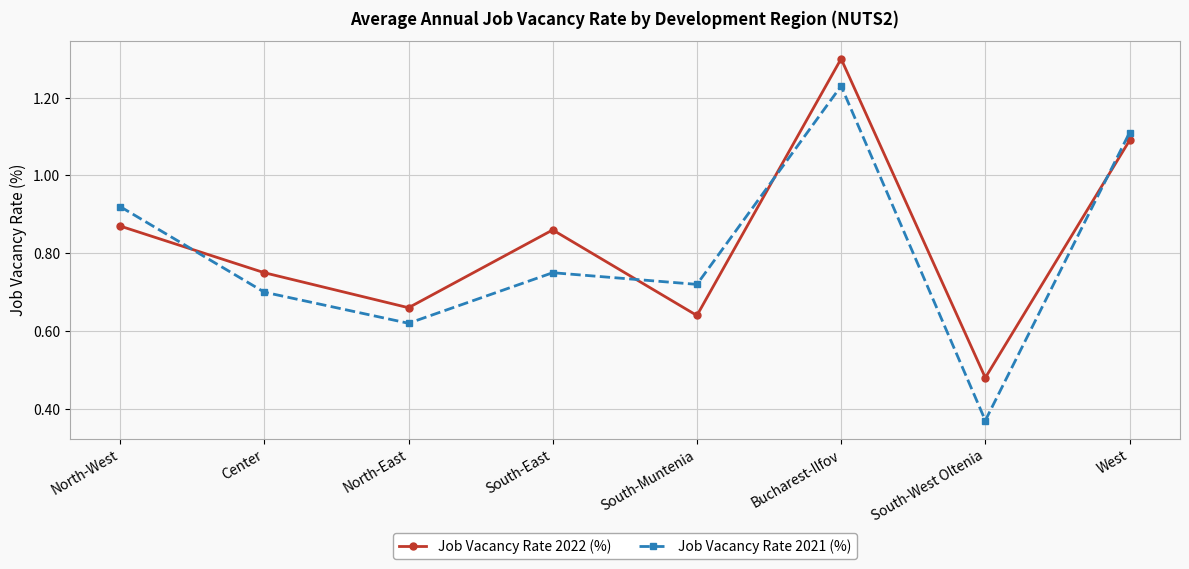

The value of Job Vacancy Rate 2022 (%) at West is 1.1. True or false?

True